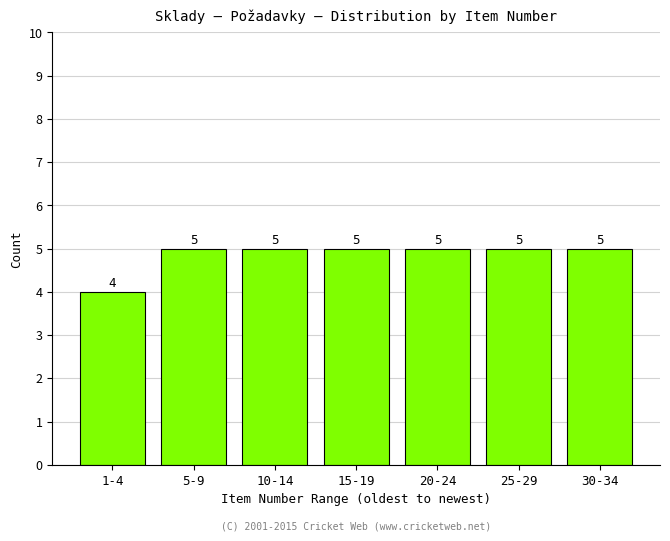

Reading left to right, transcribe all the data shown in this chart.

1-4=4	5-9=5	10-14=5	15-19=5	20-24=5	25-29=5	30-34=5